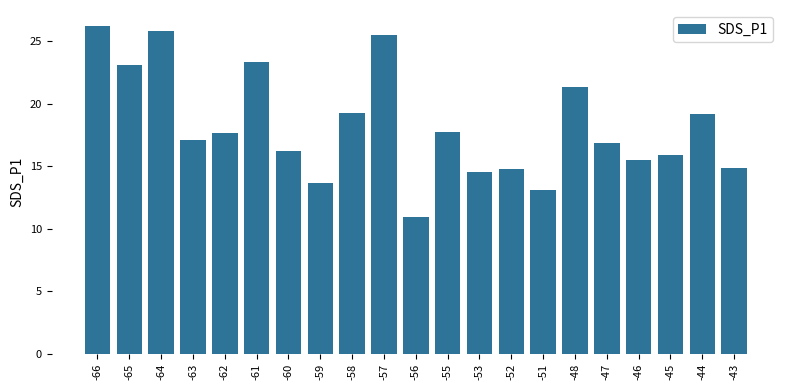

What is the difference between the maximum and minimum values?

15.2